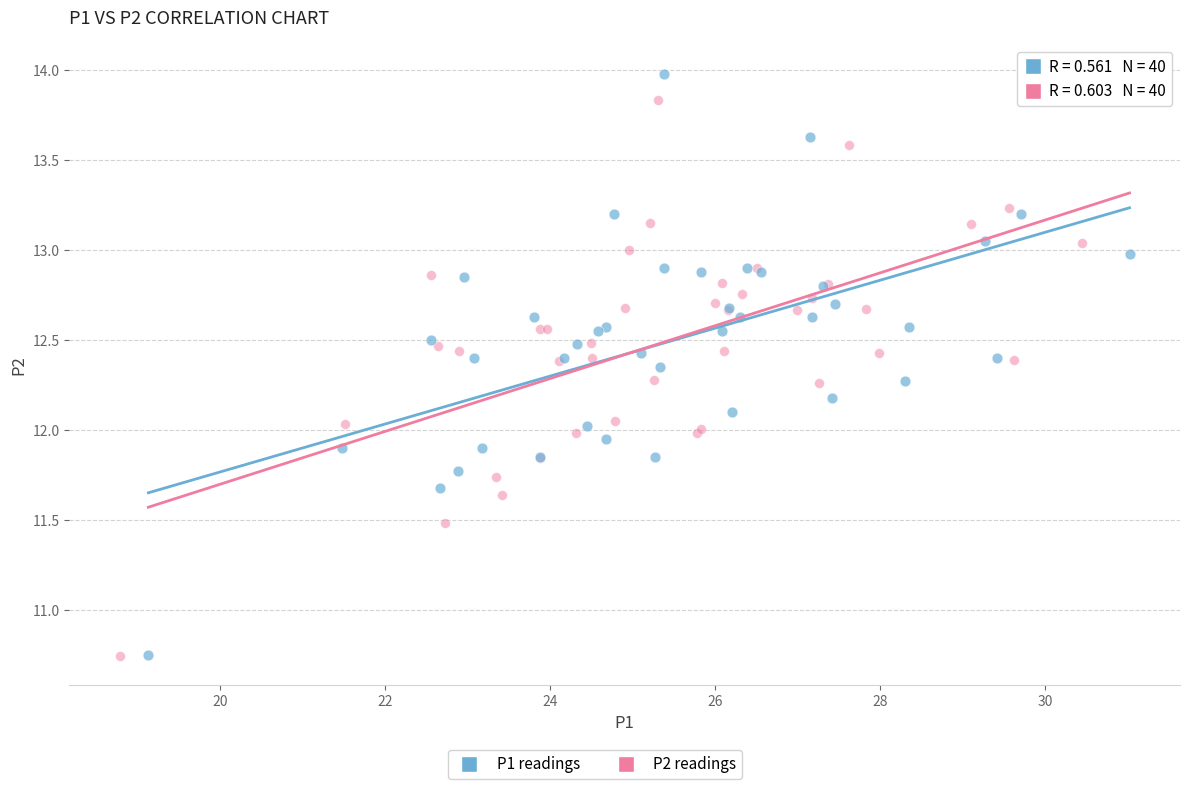

Which series contains the highest Y value?

P1 readings